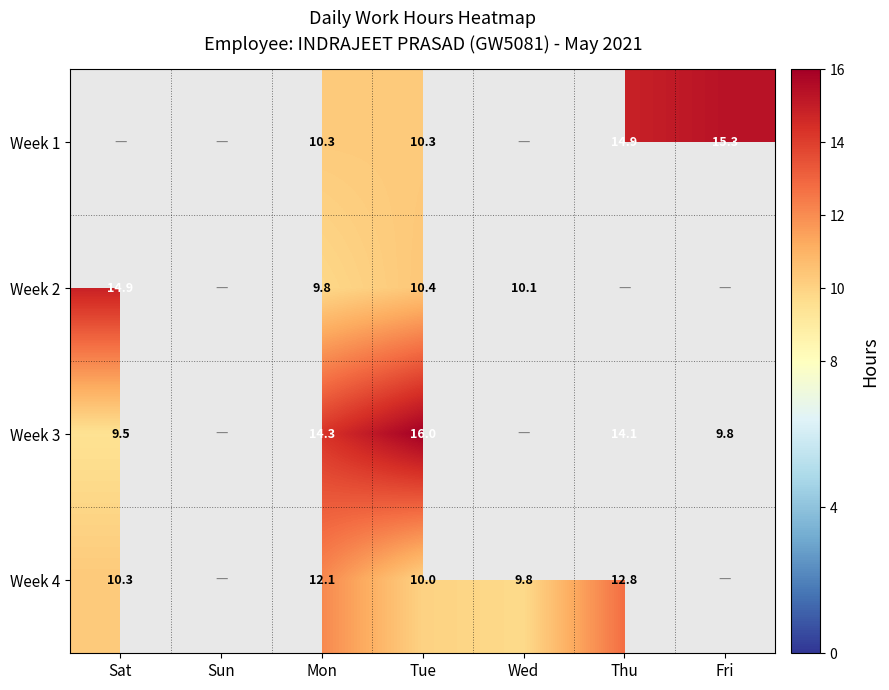

What is the sum of the Week 4 values at Tue and Mon?

22.1